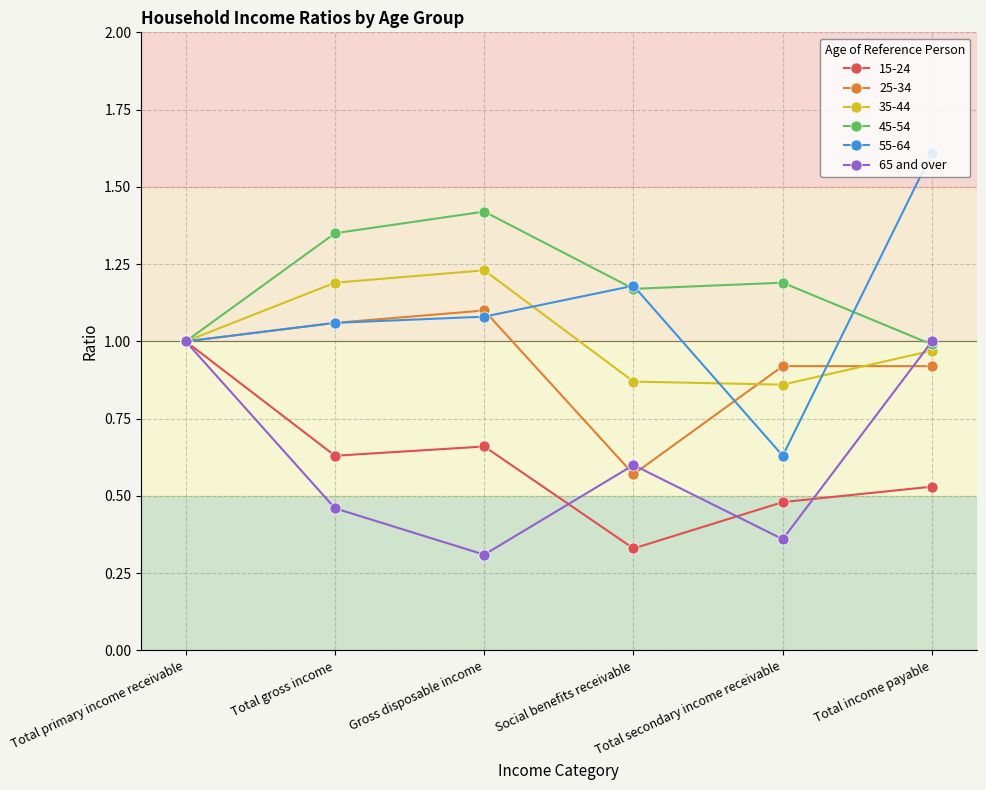

At which category does 15-24 reach its first local peak?

Gross disposable income